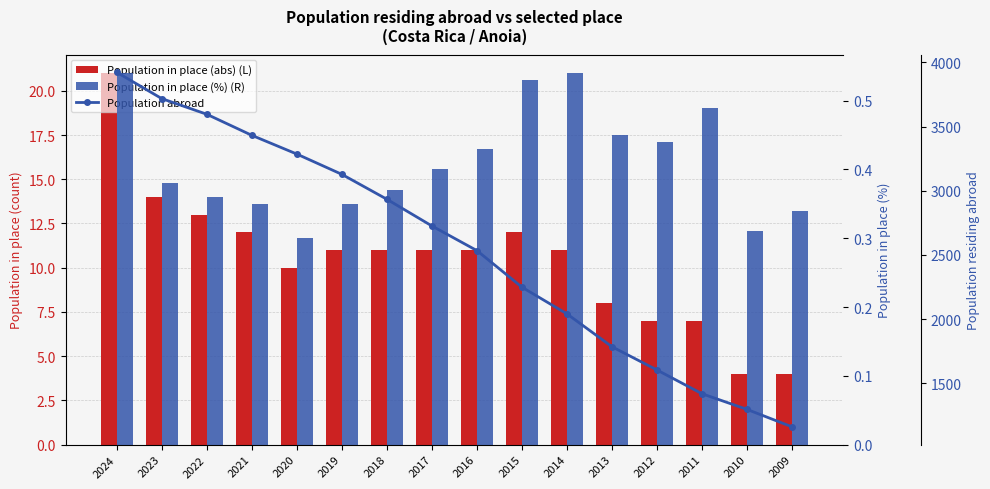

Which category has the lowest value across all series?

2020